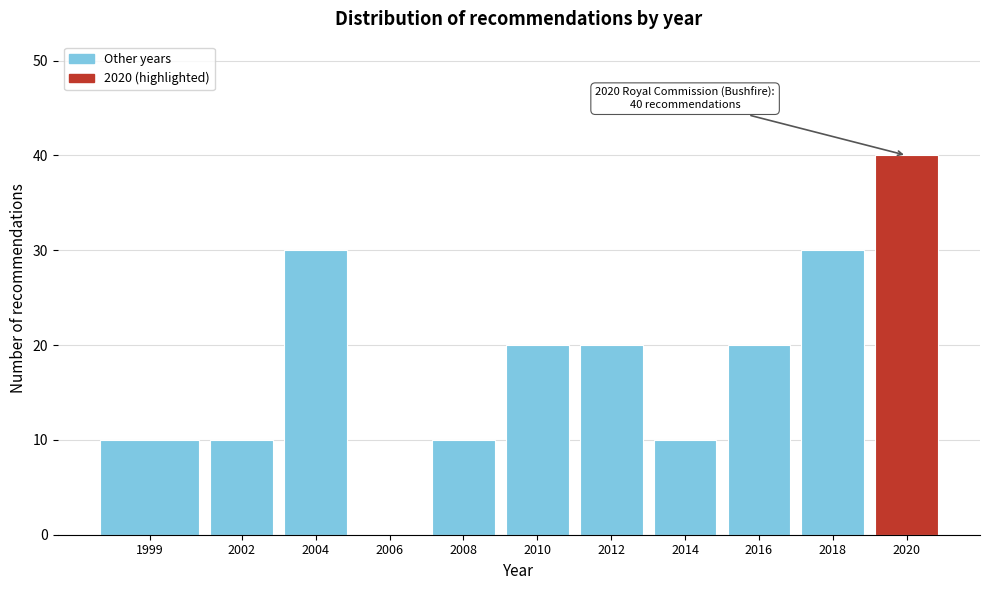

Reading right to left, list all the values displayed in this chart.

2020=40	2018=30	2016=20	2014=10	2012=20	2010=20	2008=10	2006=0	2004=30	2002=10	1999=10